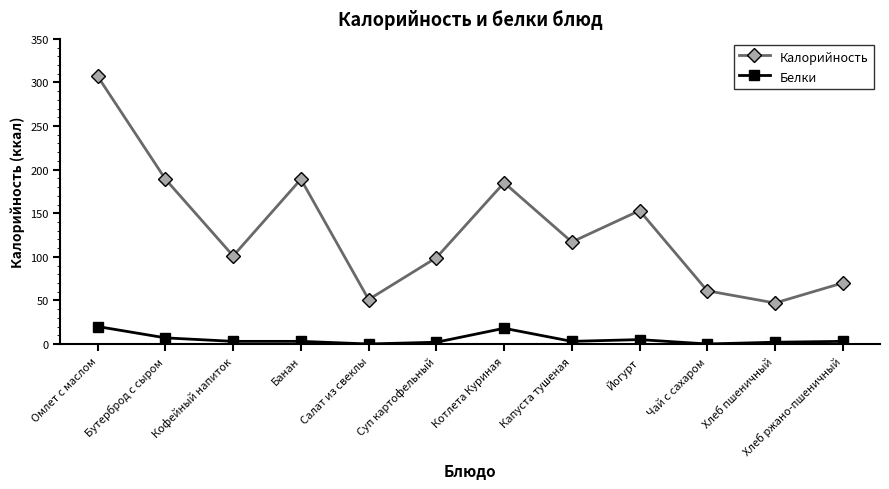

At which category does Калорийность reach its first local valley?

Кофейный напиток